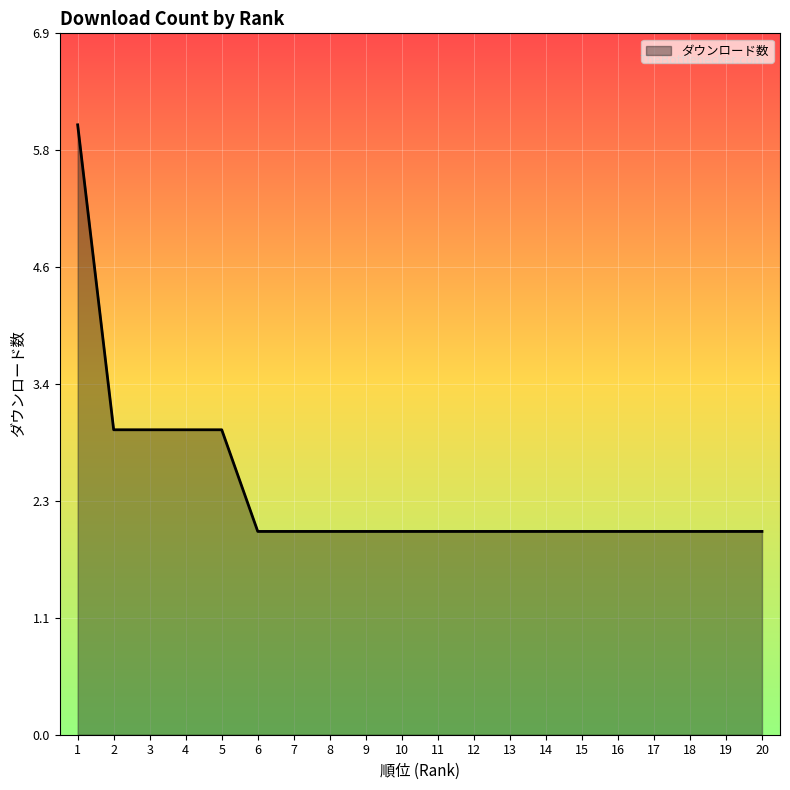

Which label corresponds to the largest value in the chart?

1